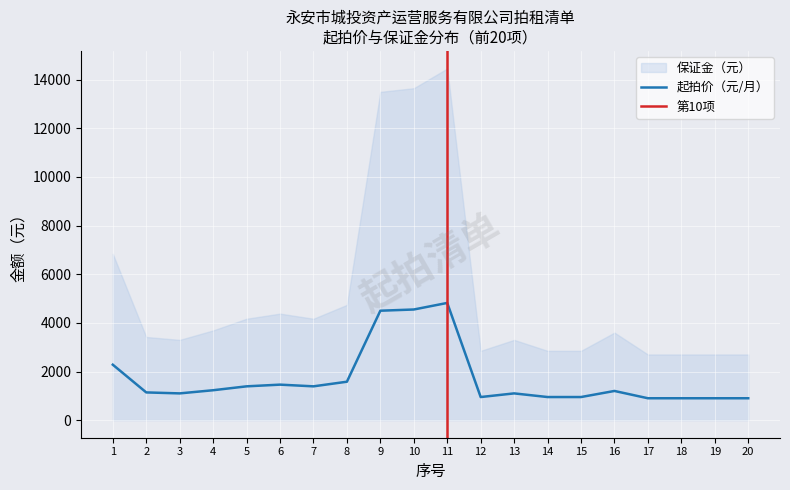

What is the smallest value displayed?

900